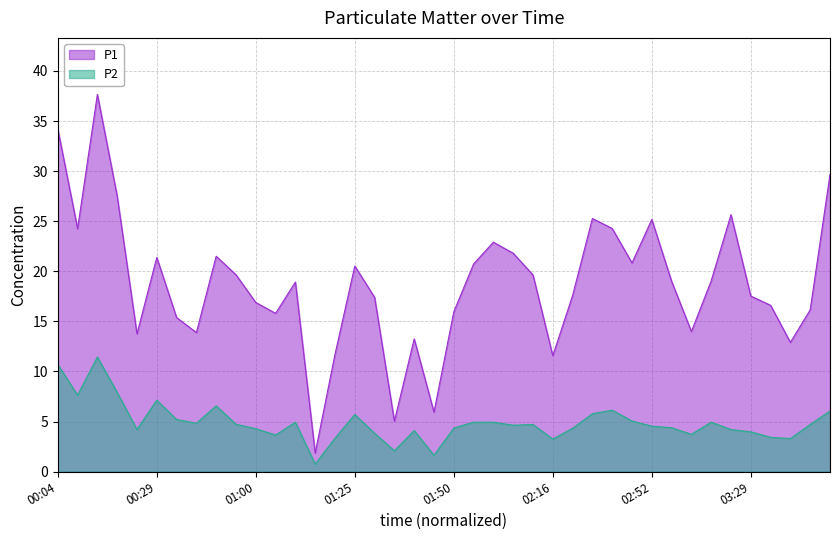

What is the highest value of the P2 series?

11.4